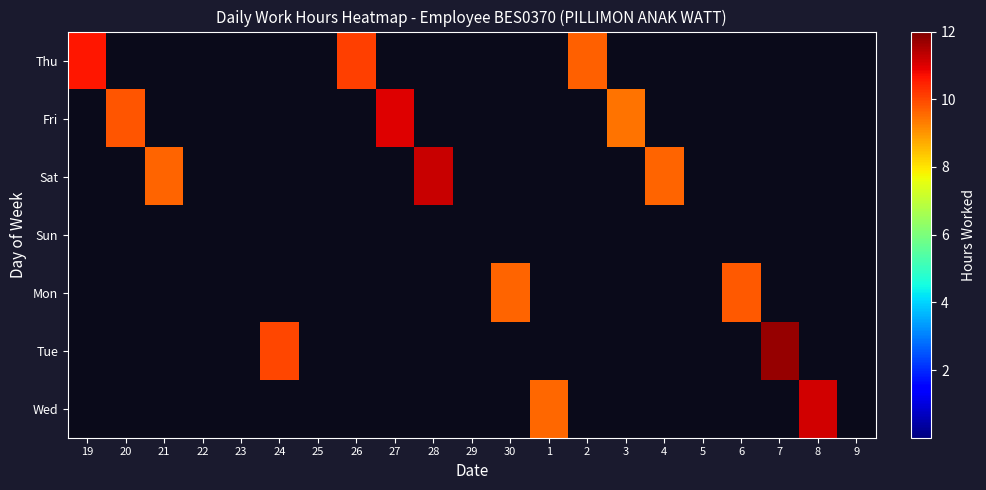

Which label corresponds to the largest value in the chart?

7